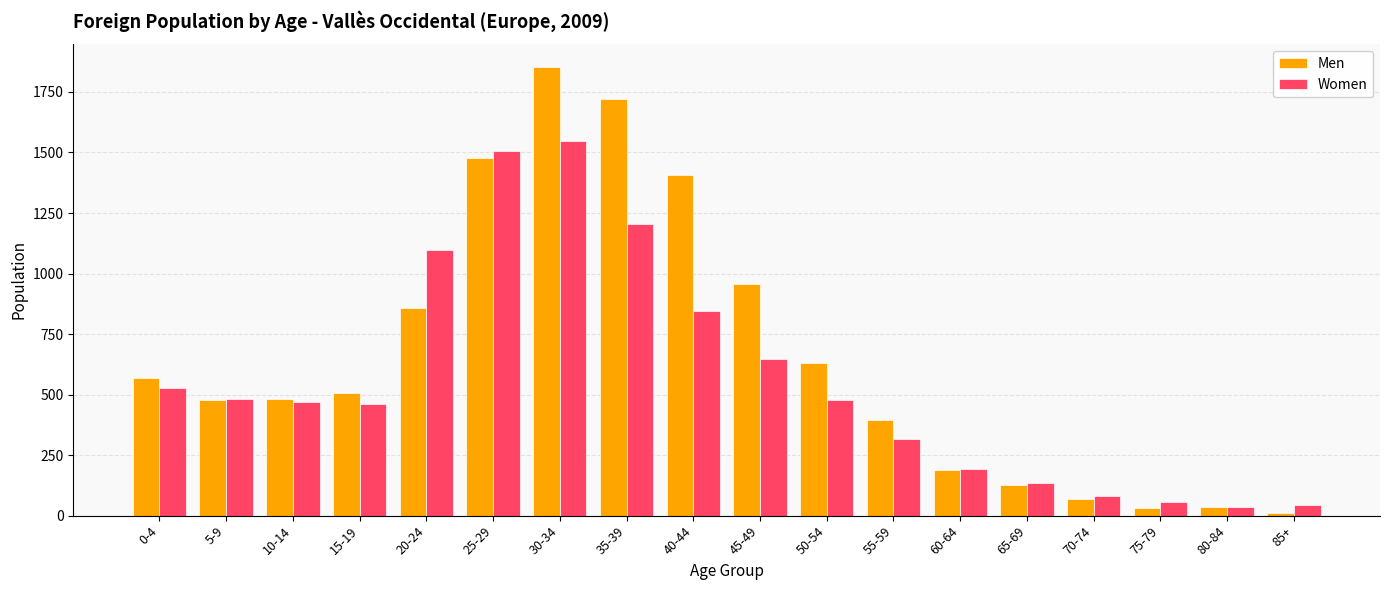

Rank the series by their average value, from highest to lowest.

Men, Women